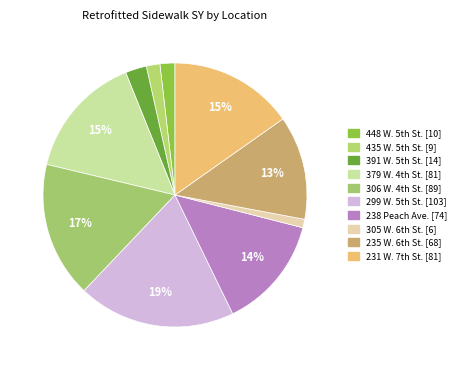

How many segments does this pie chart have?

10